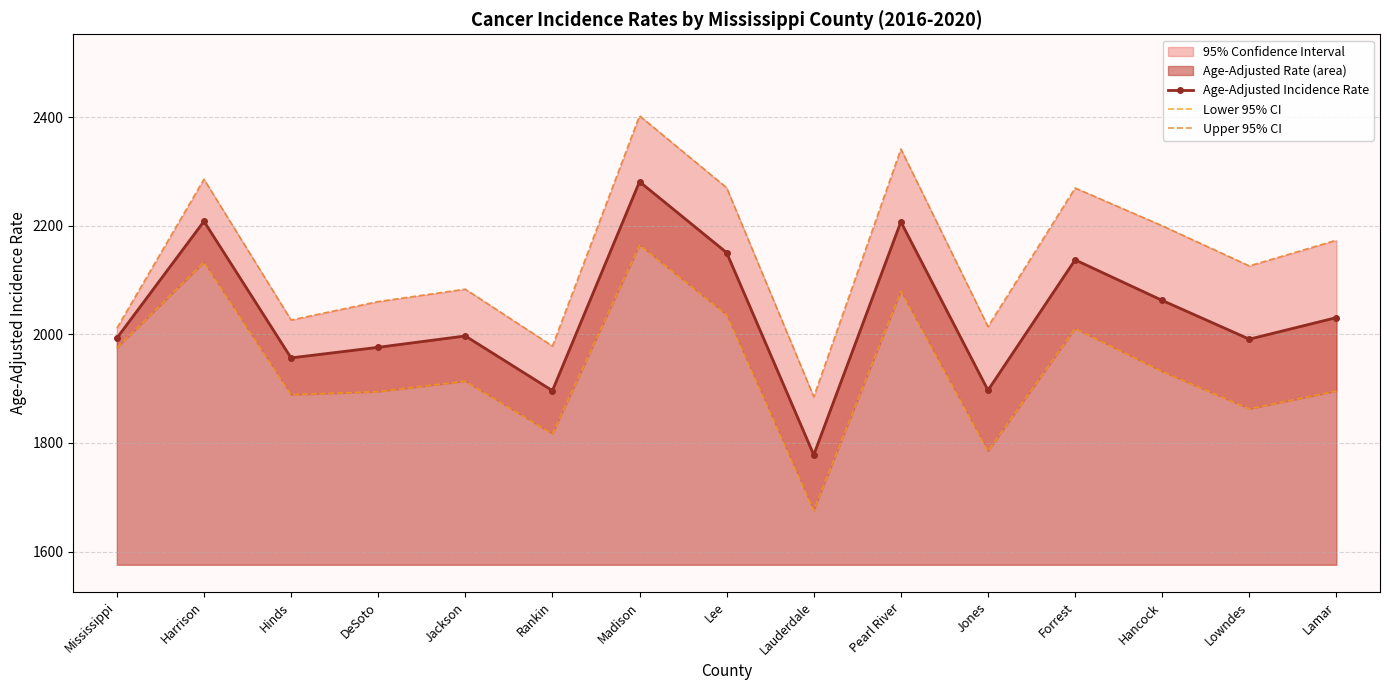

What is the sum of the Lower 95% CI values at Lee and Forrest?

4046.3